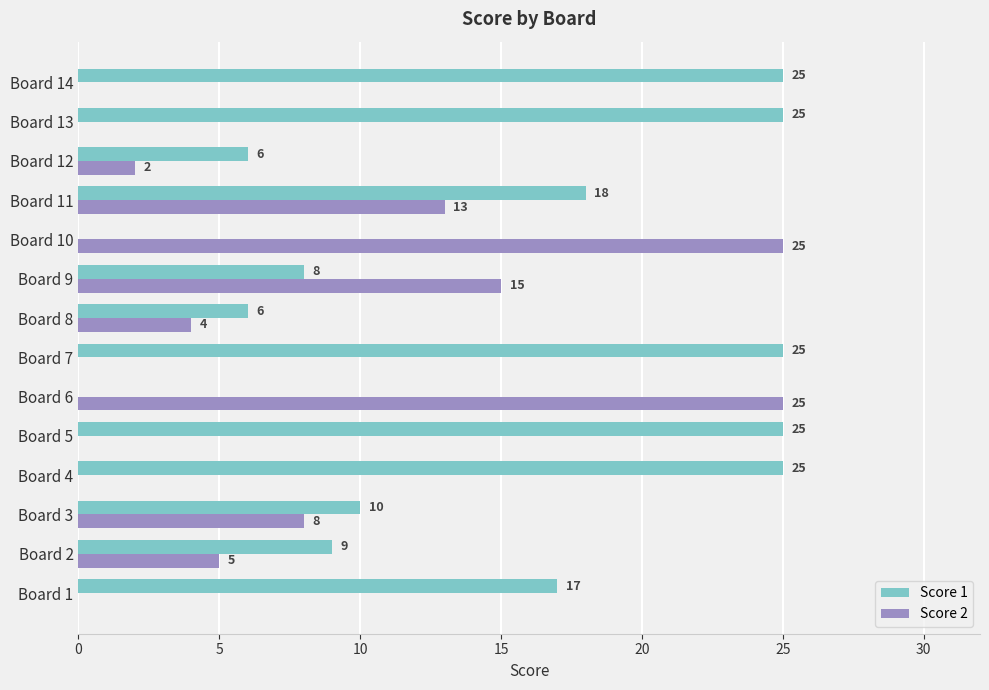

True or false: Score 2 has a value of 8 at Board 3.

True